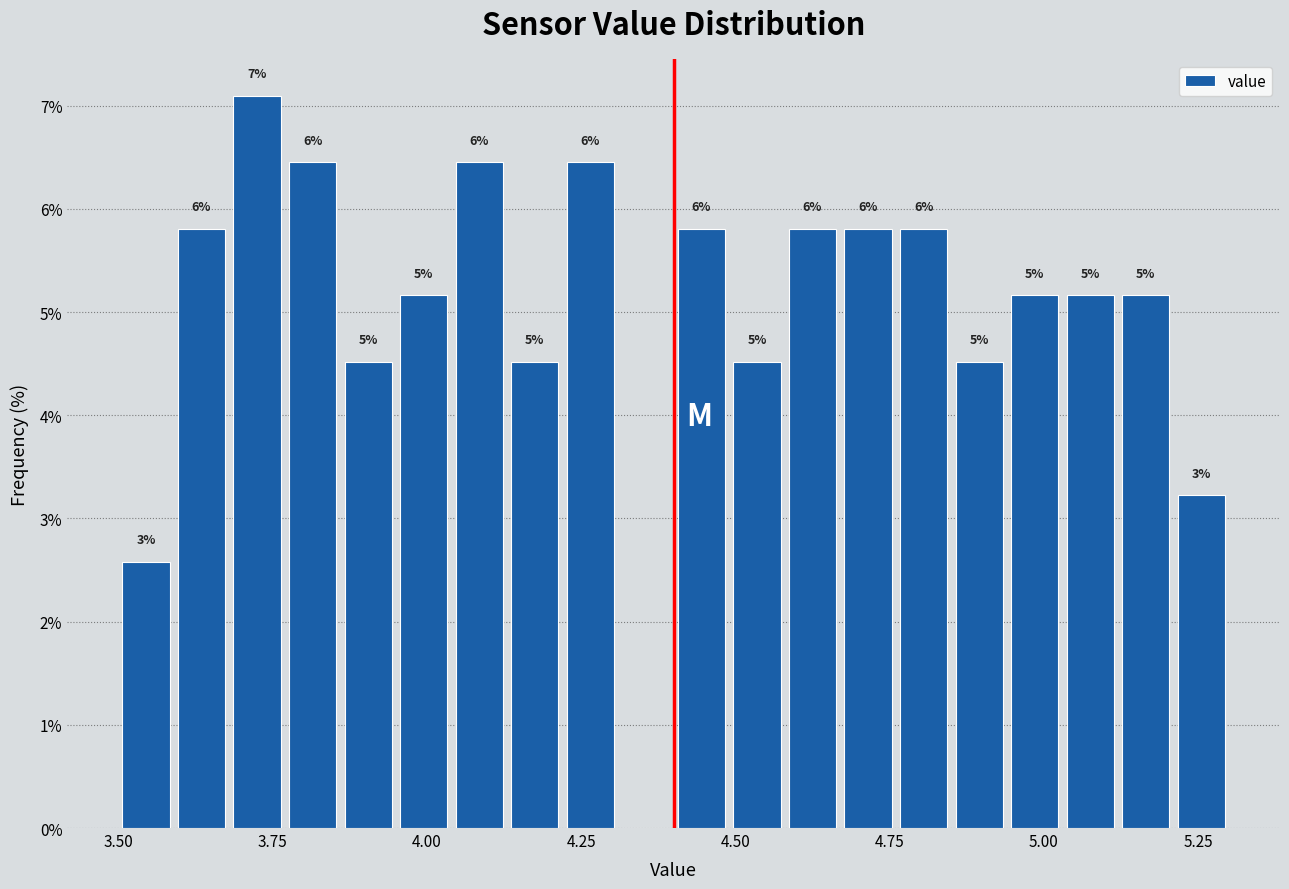

Read against the x-axis, roughly where is the centre of the tallest bar?

3.75